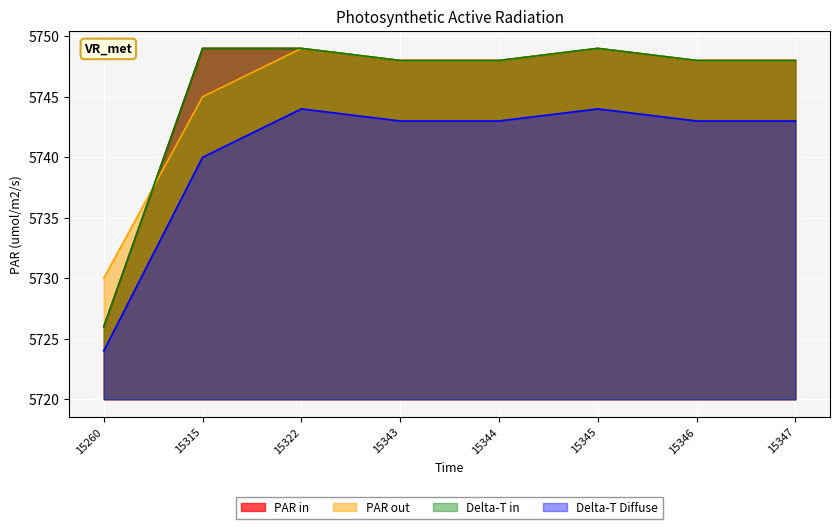

Reading left to right, extract all data points from this chart.

5726	5749	5749	5748	5748	5749	5748	5748